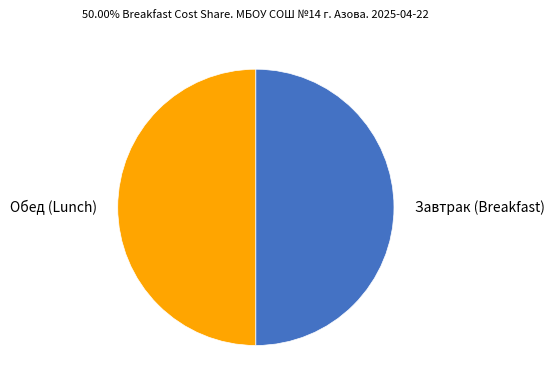

Combined, do Обед (Lunch) and Завтрак (Breakfast) account for over 50%?

Yes